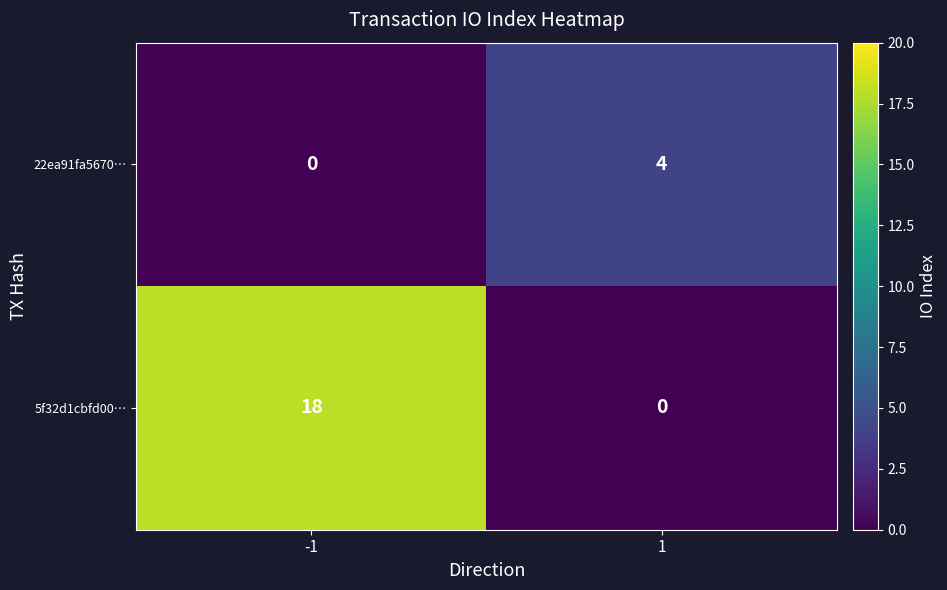

At how many categories does at least one series exceed 12?

1